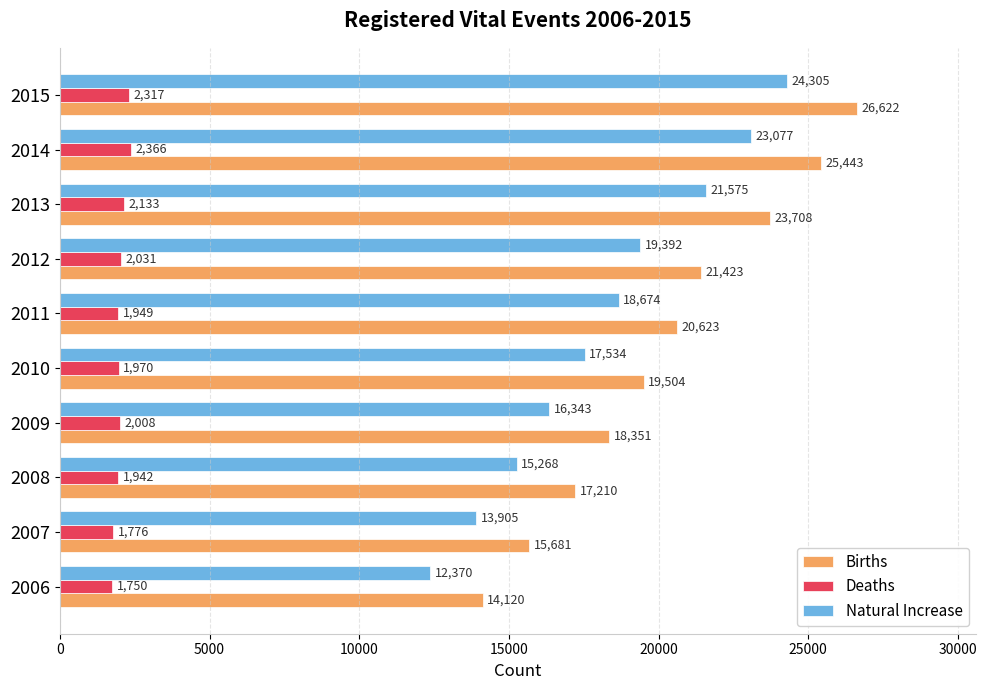

What is the highest value of the Births series?

26622